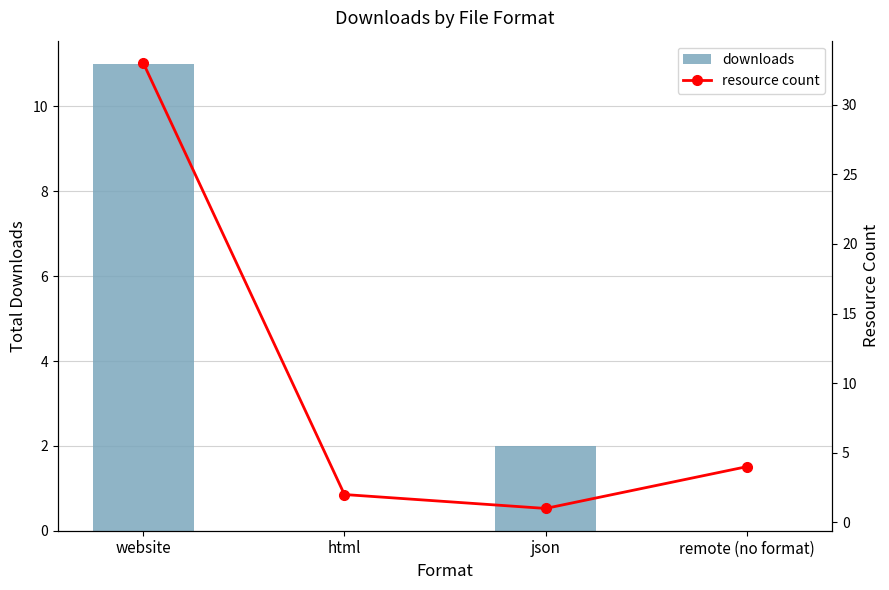

At which category does the chart reach its minimum across all series?

html